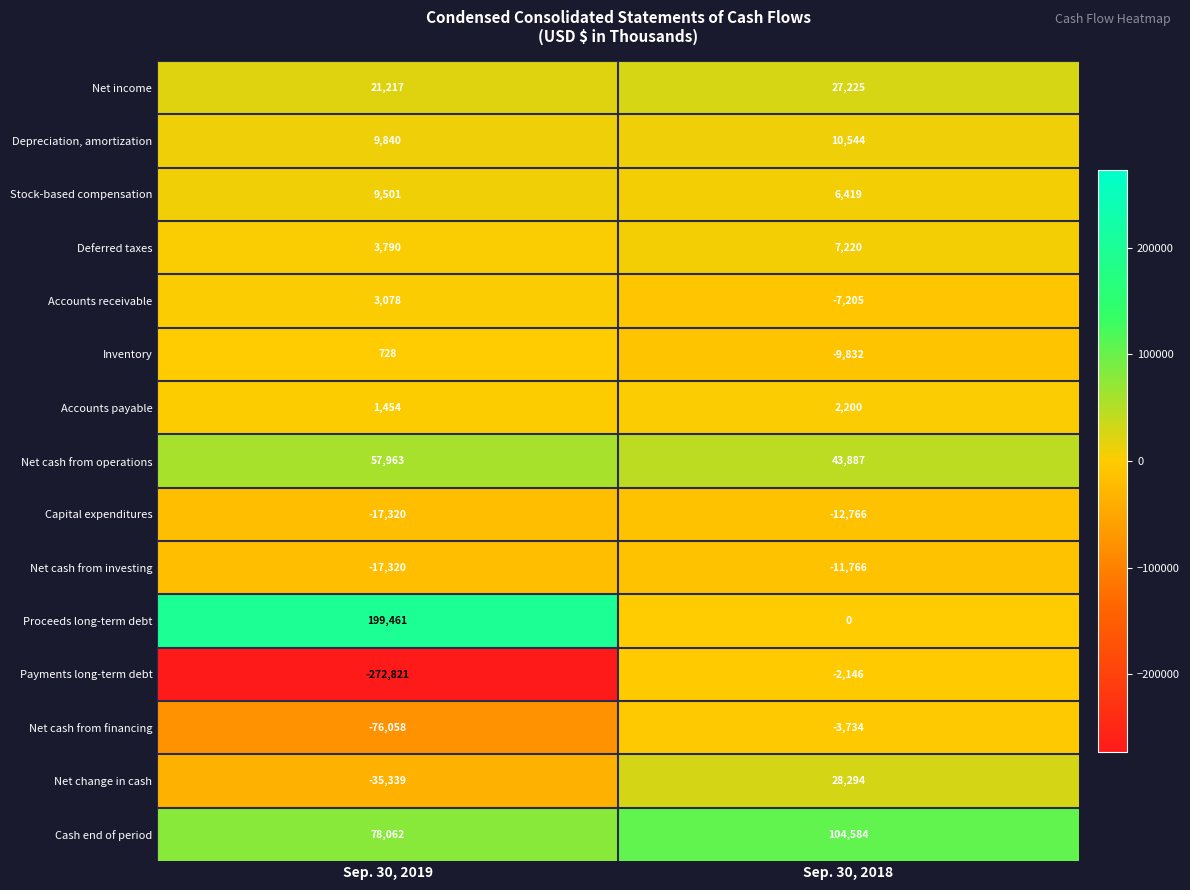

What is the minimum value shown in the chart?

-272821